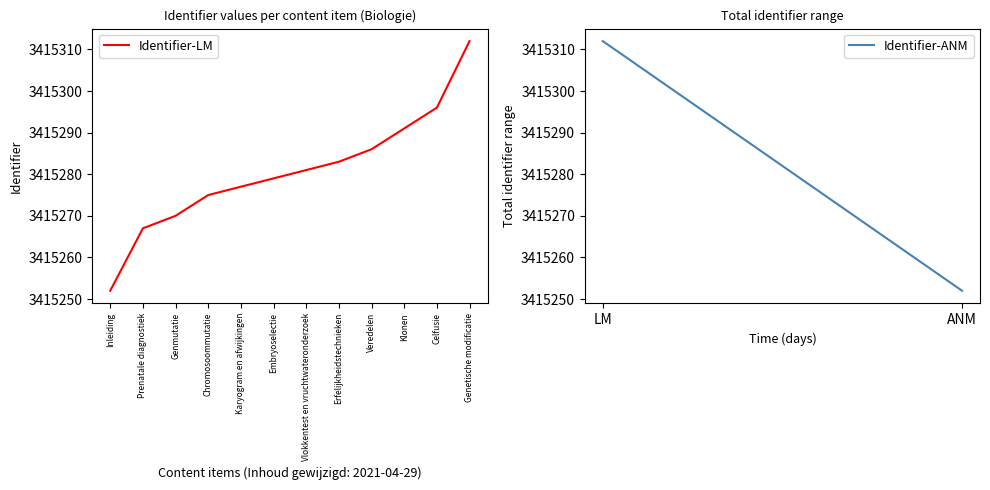

What position from the right is Vlokkentest en vruchtwateronderzoek?

6